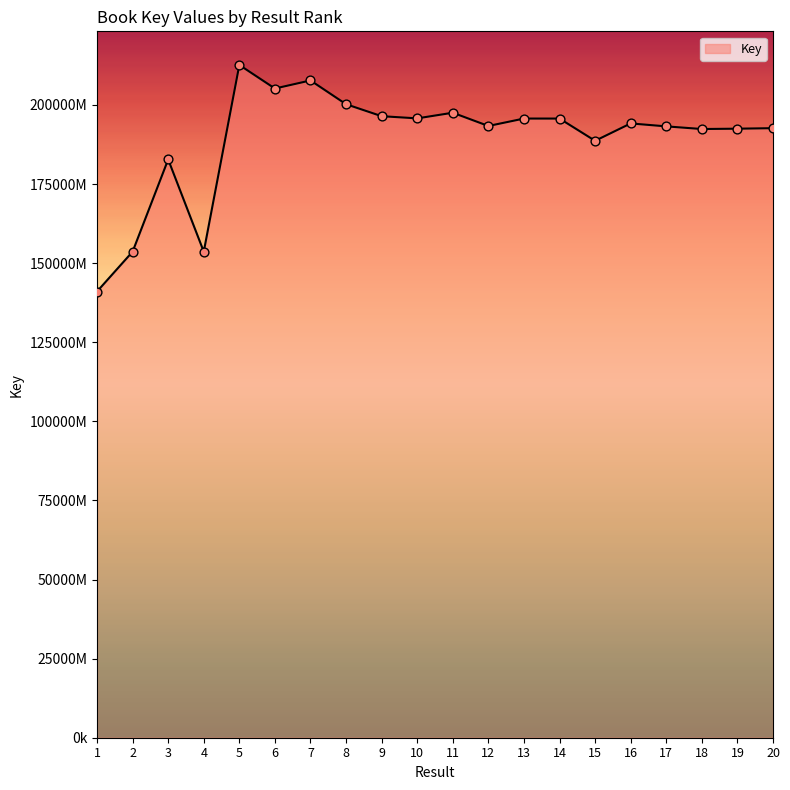

What is the change in value from 7 to 8?

-7511506